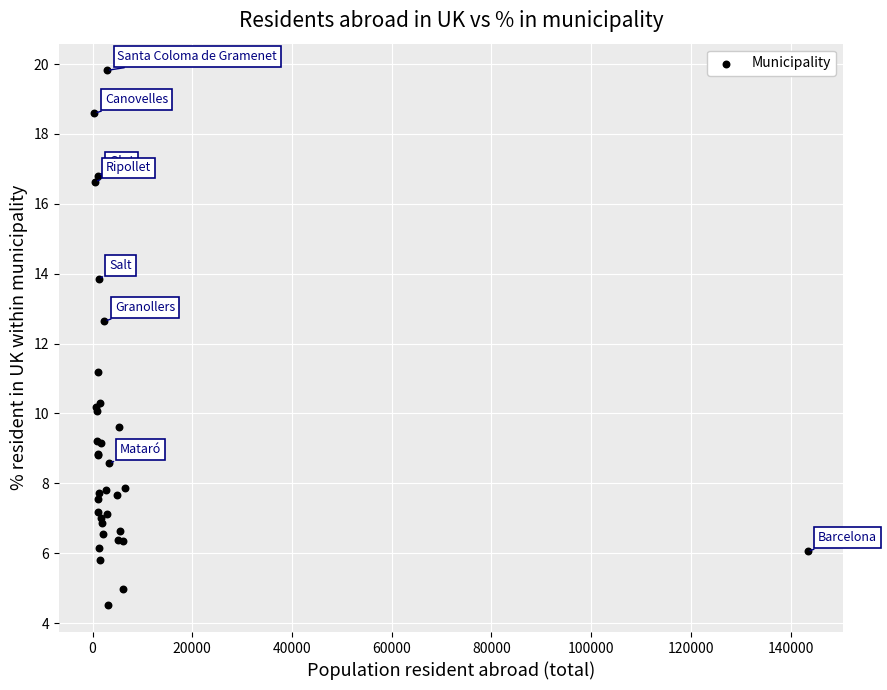

What Y value in the scatter plot is closest to 12?

12.6